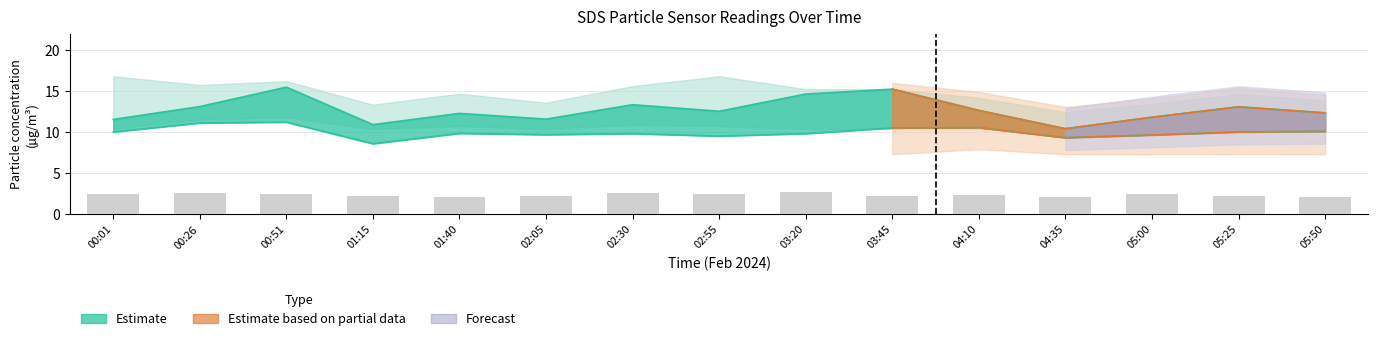

What is the average value?

2.3